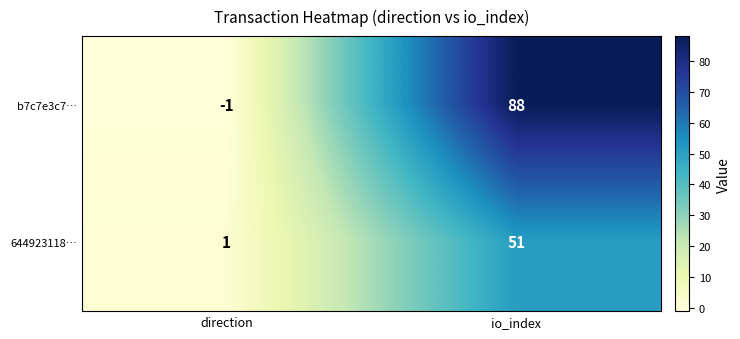

Reading left to right, extract all data points from this chart.

b7c7e3c7…: direction=-1	io_index=88
644923118…: direction=1	io_index=51